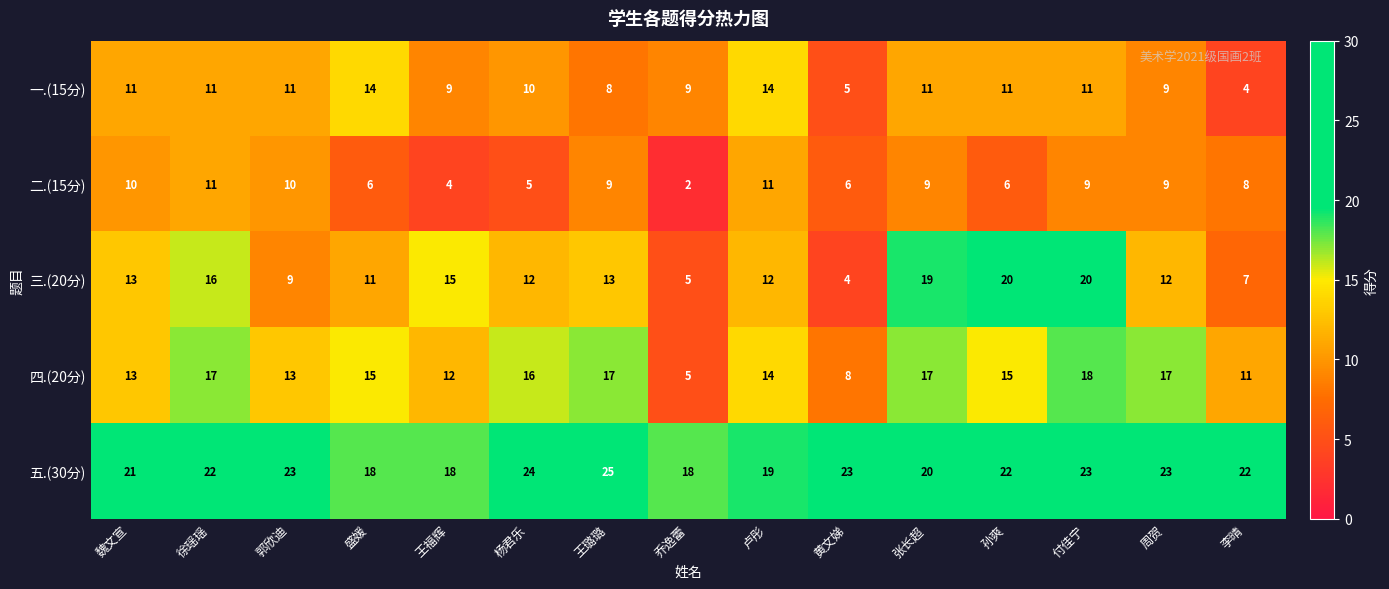

What is the spread (max minus min) of values at 郭欣迪?

14